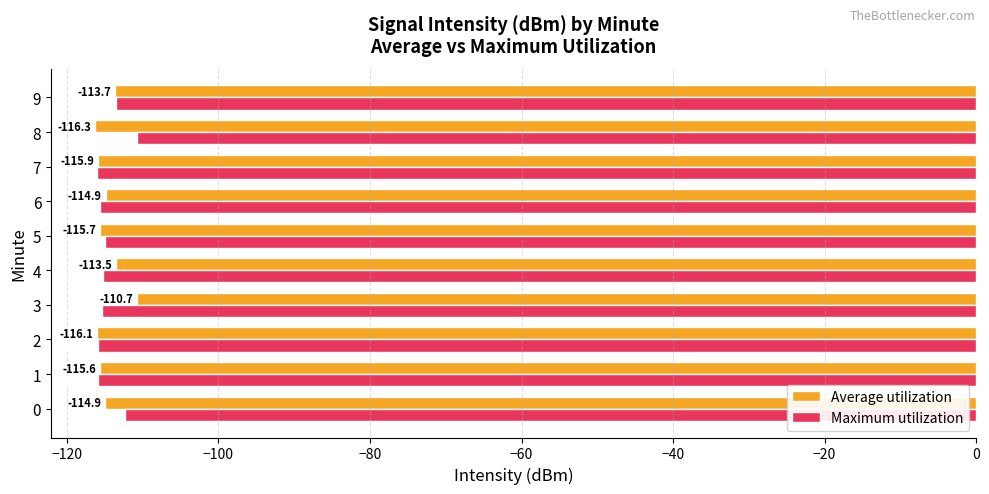

Which series has the widest spread of values?

Average utilization